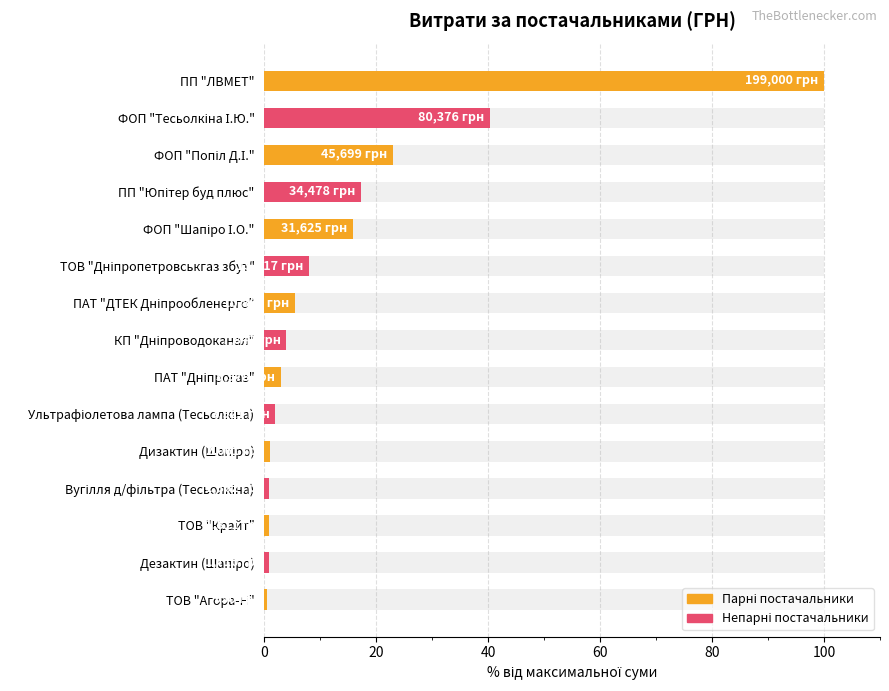

What is the difference between the maximum and second lowest values?

99.1